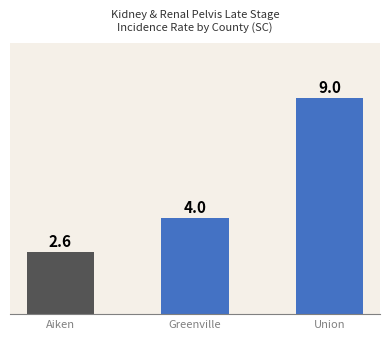

The value at Aiken is 4.2. True or false?

False